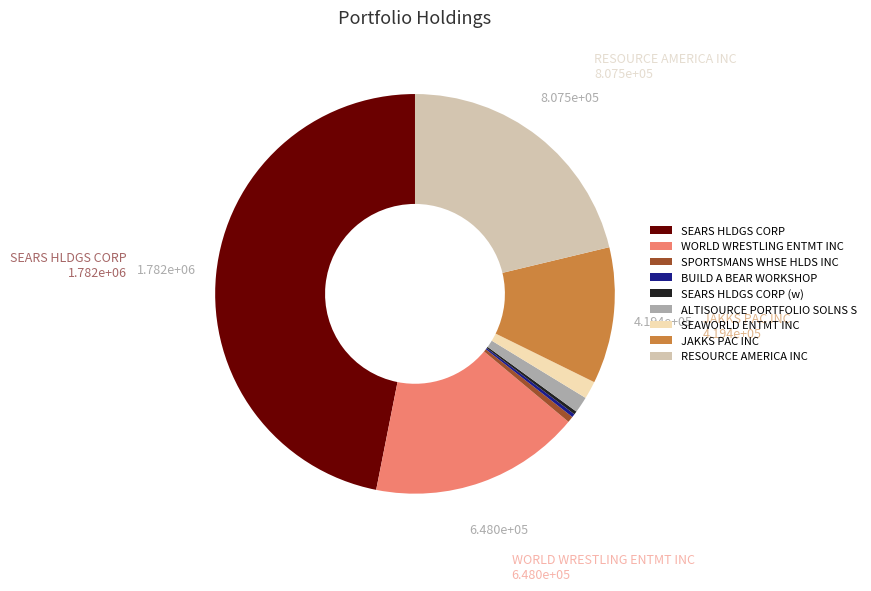

What is the largest slice in the pie chart?

SEARS HLDGS CORP